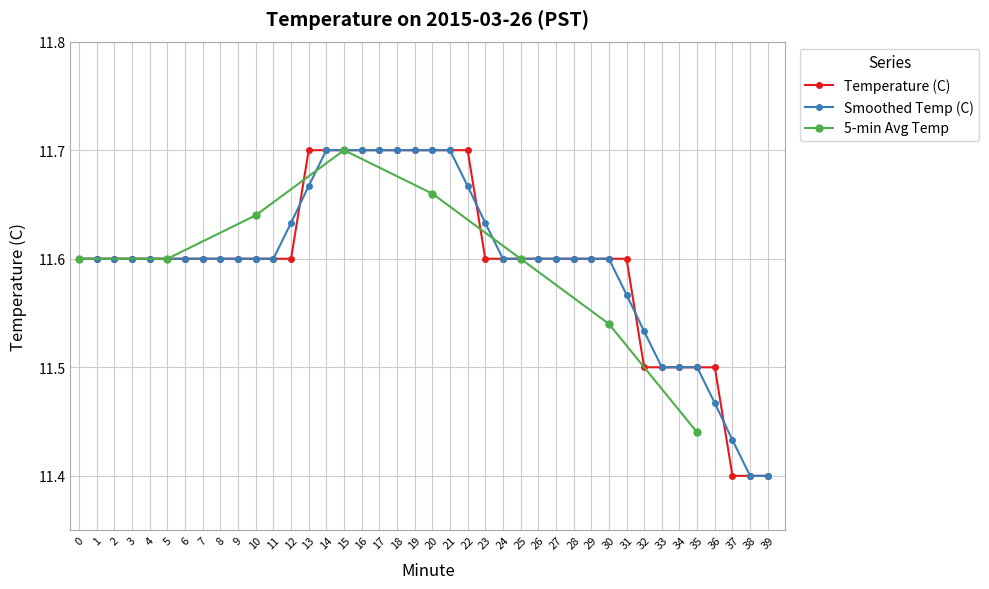

The value of Hour 0 (00:20-00:39) at 0 is 20.7. True or false?

False